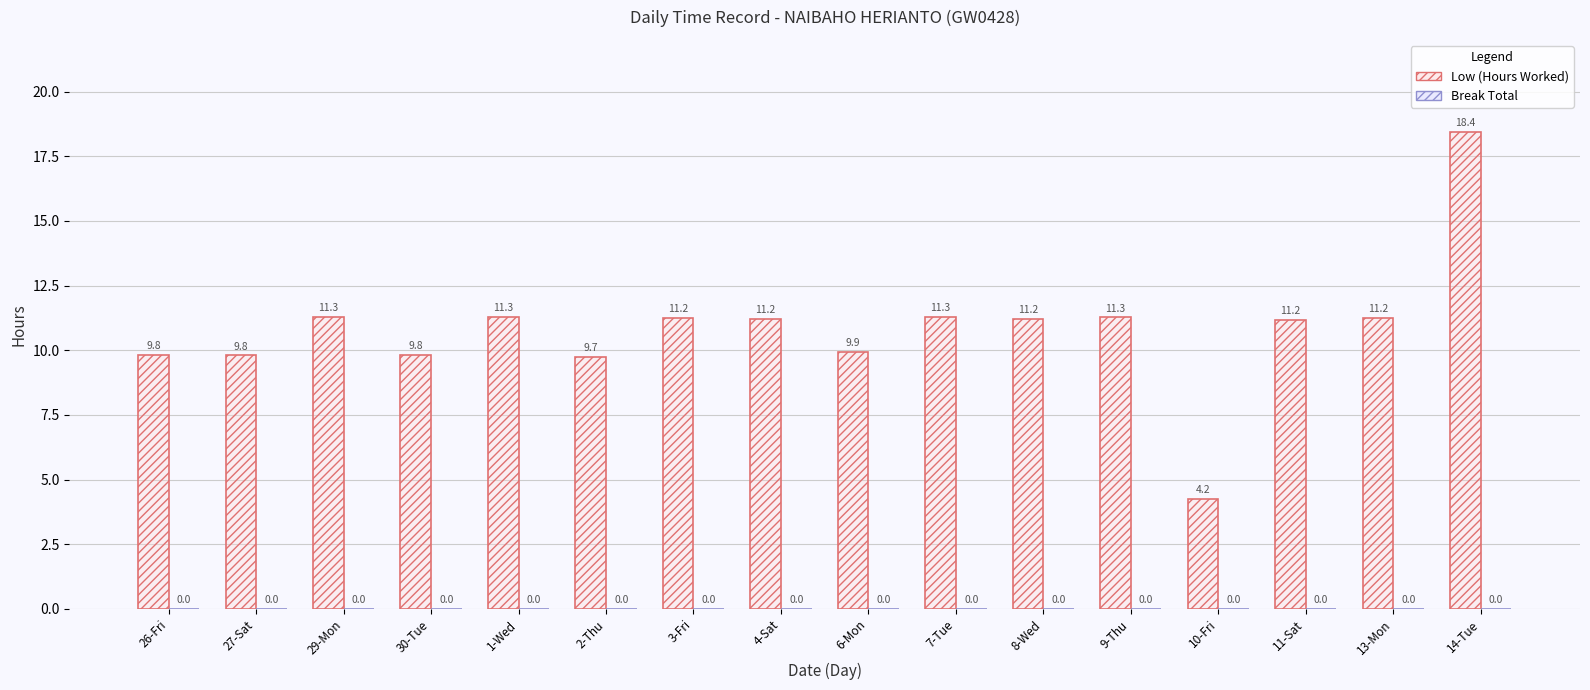

Is it true that the value at 3-Fri is 15.2?

False